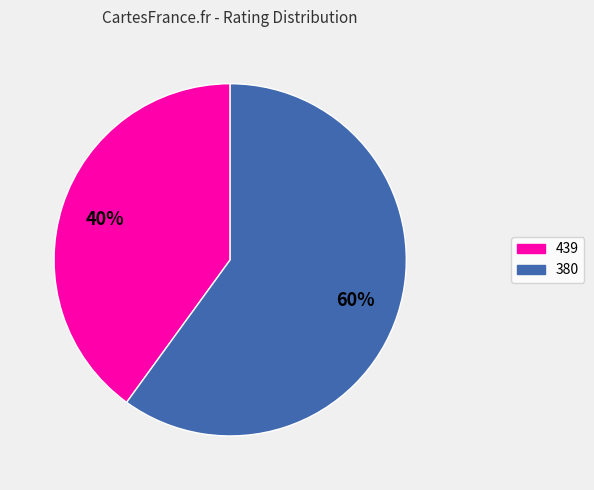

To the nearest percent, what is the difference between the 380 and 439 slice percentages?

20%